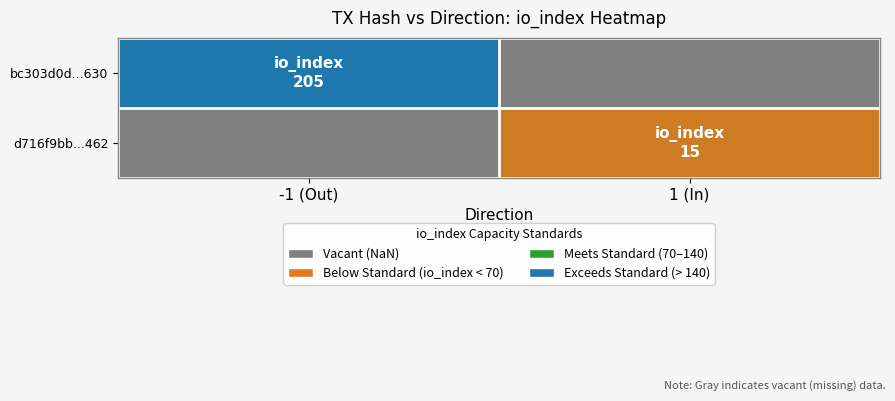

At which label is bc303d0d...630 closest to 205?

-1 (Out)